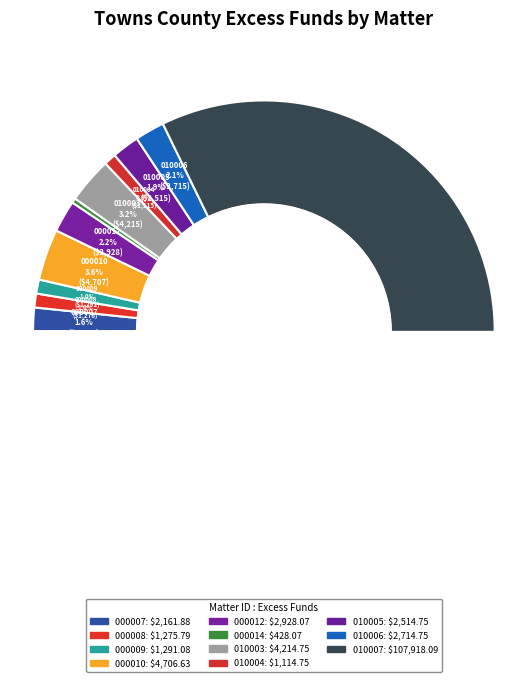

To the nearest percent, what portion does E-020747-000007 represent?

2%